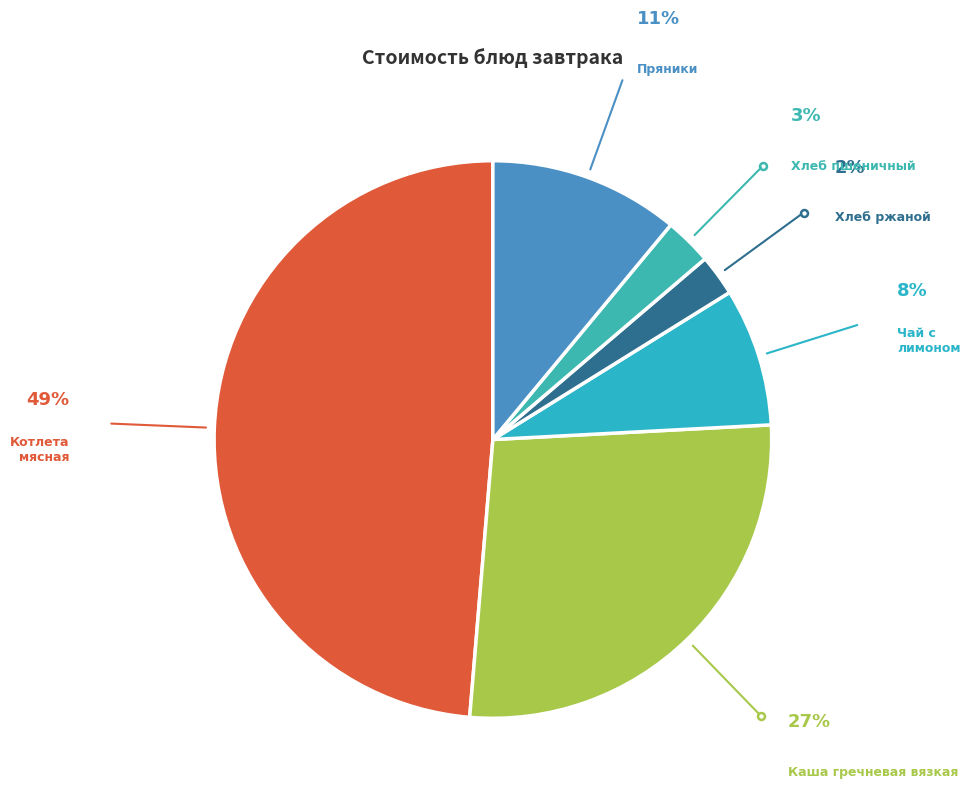

Count the number of slices in the pie.

6